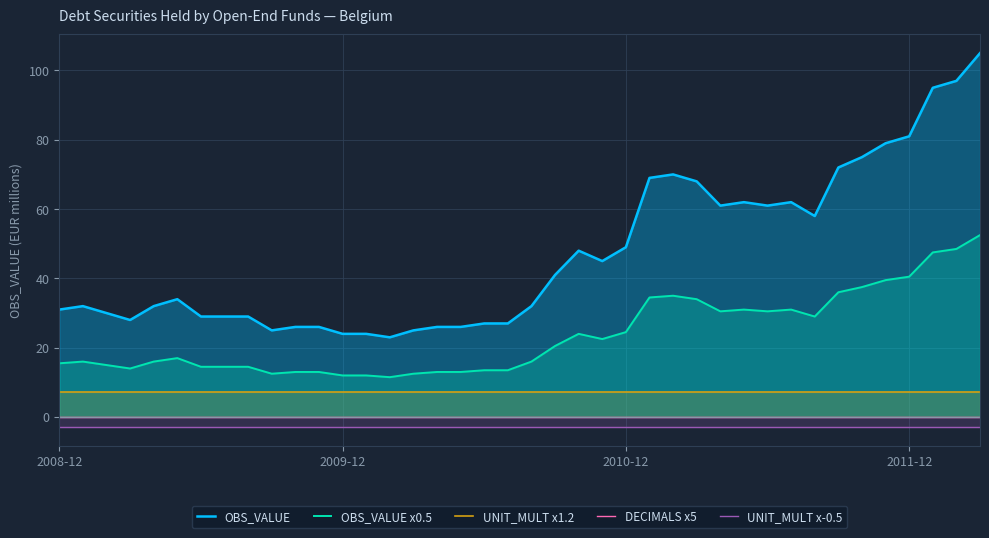

True or false: UNIT_MULT x-0.5 and OBS_VALUE x0.5 intersect in this chart.

False